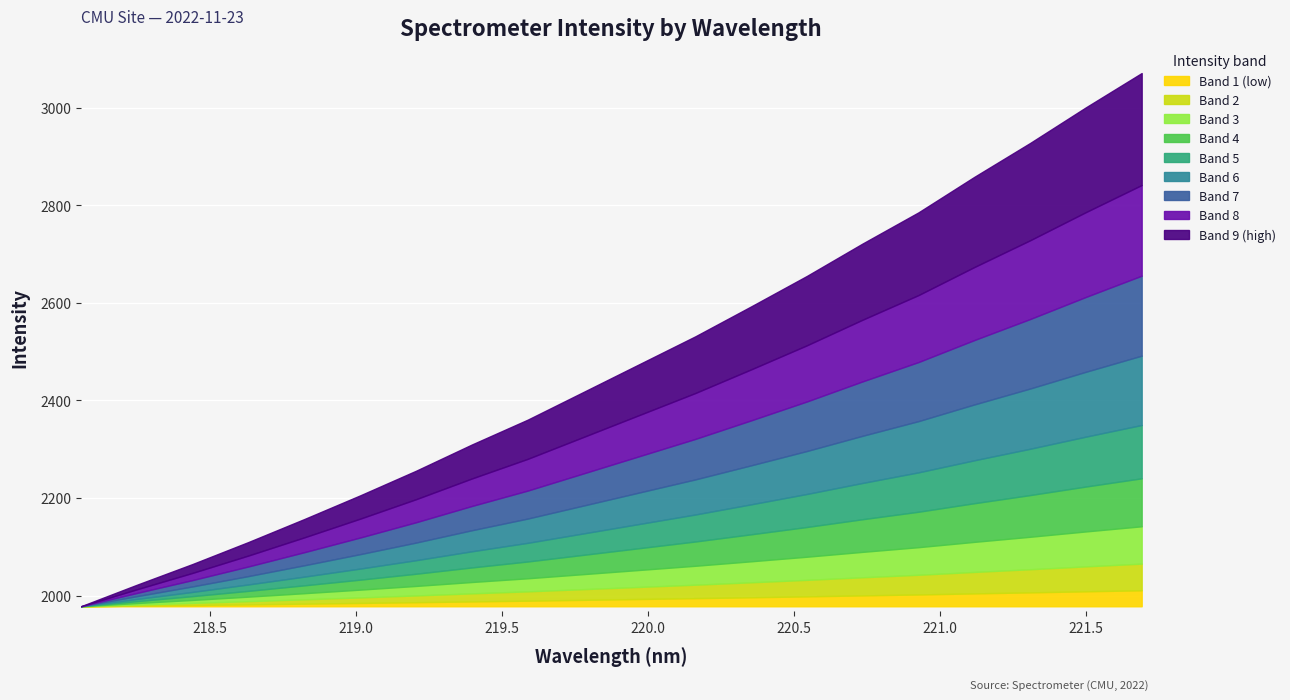

At which label does the data first exceed 2474?

219.9712